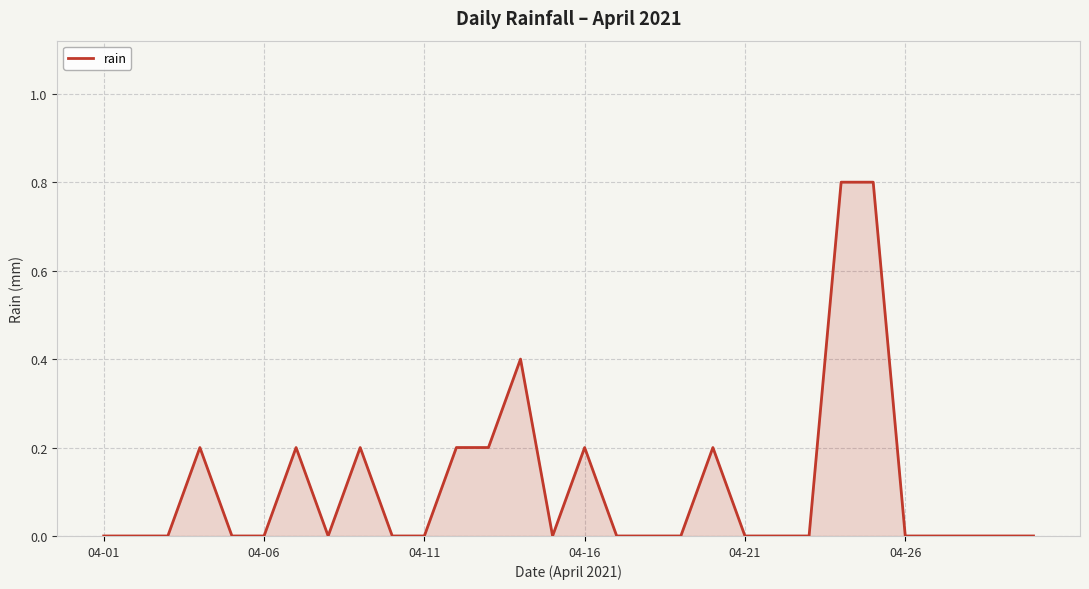

What is the difference between the maximum and minimum values?

0.8